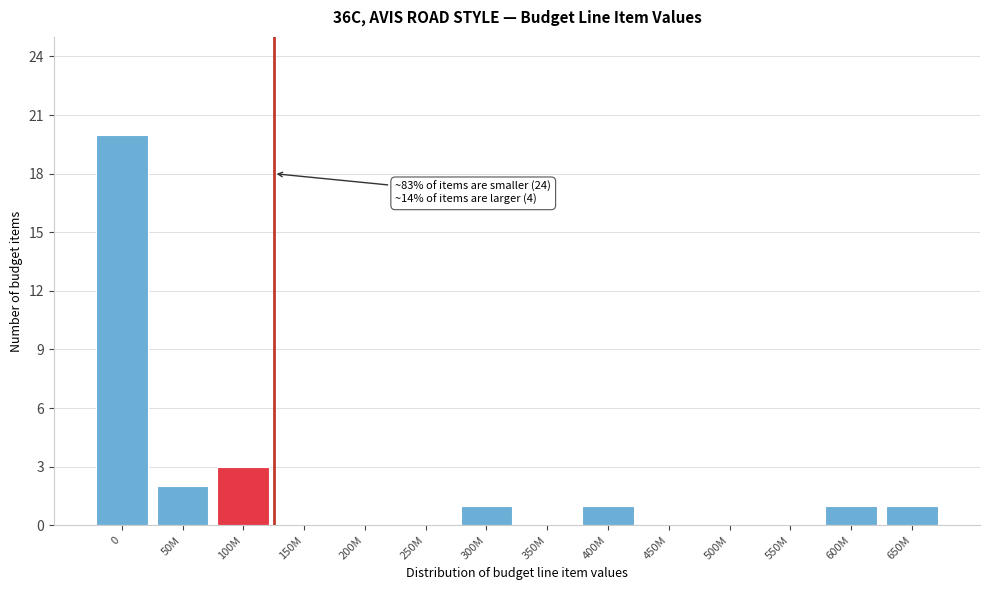

Reading left to right, list all the values displayed in this chart.

0=20	50M=2	100M=3	150M=0	200M=0	250M=0	300M=1	350M=0	400M=1	450M=0	500M=0	550M=0	600M=1	650M=1